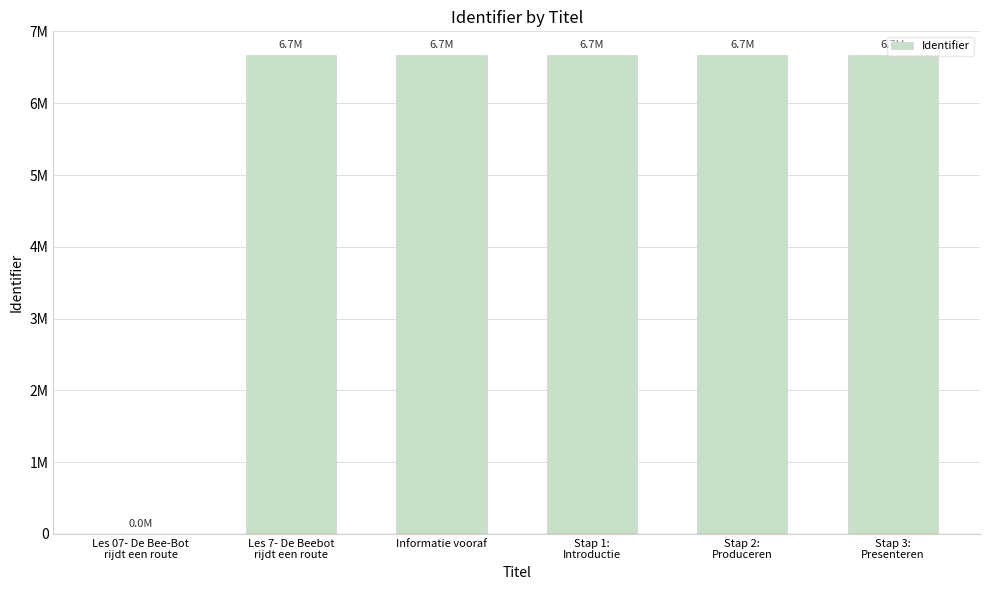

What is the value of the 2nd bar from the left?

6668324